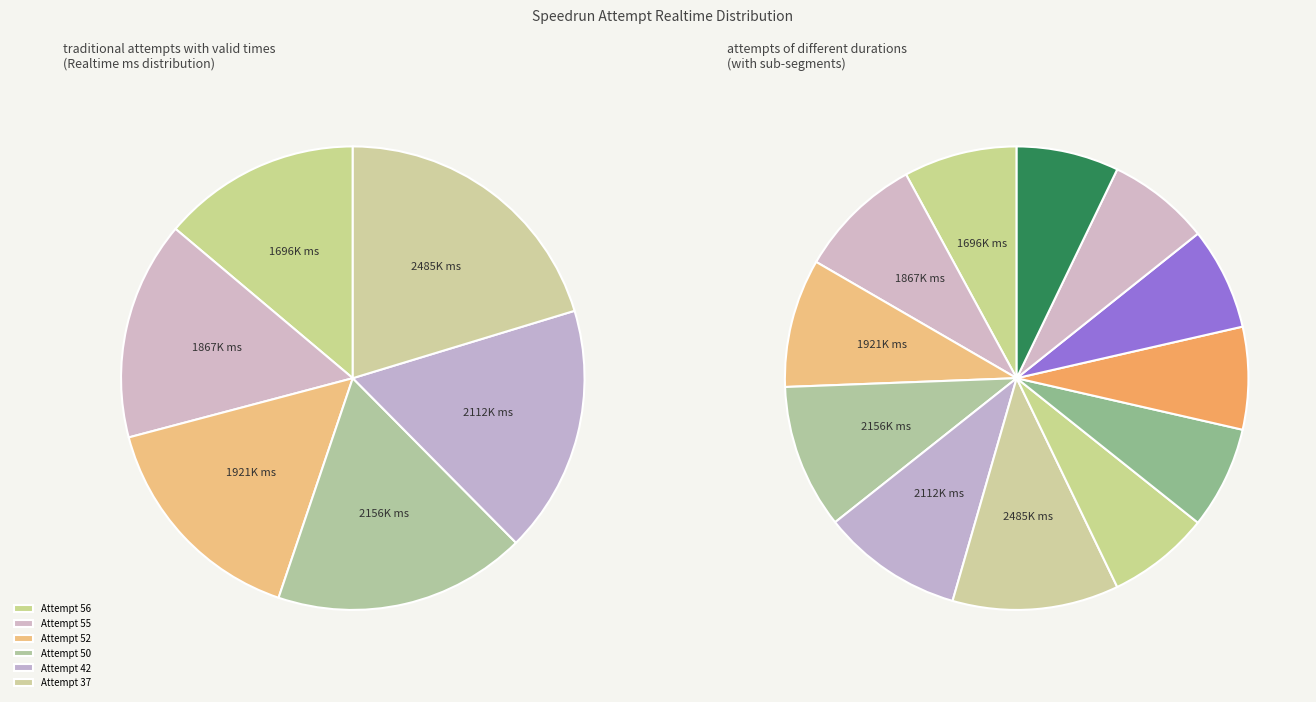

What percentage is NOT represented by Attempt 37?

79.7%